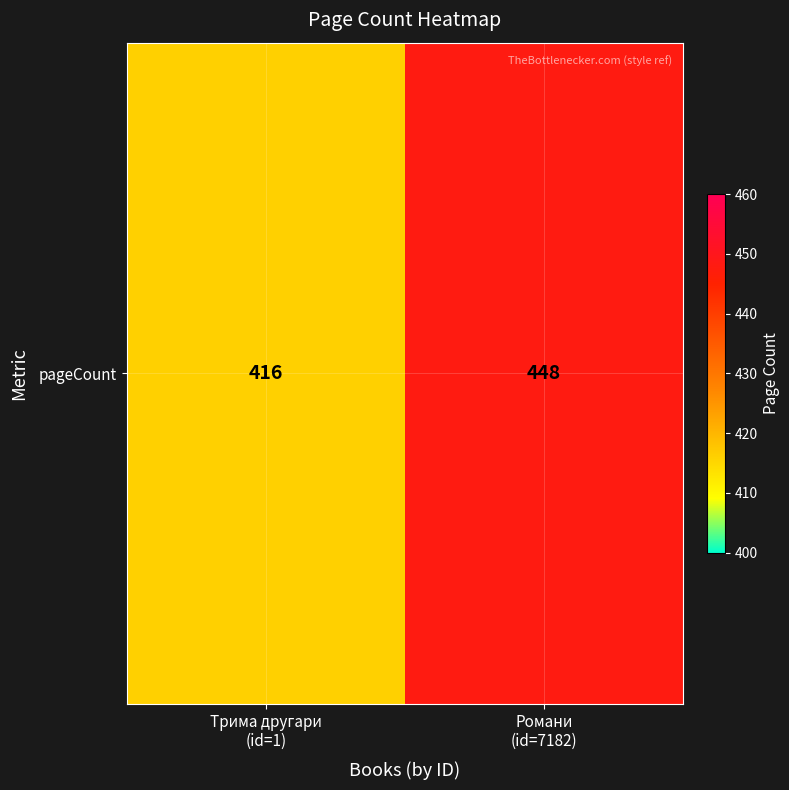

Reading left to right, extract all data points from this chart.

416	448